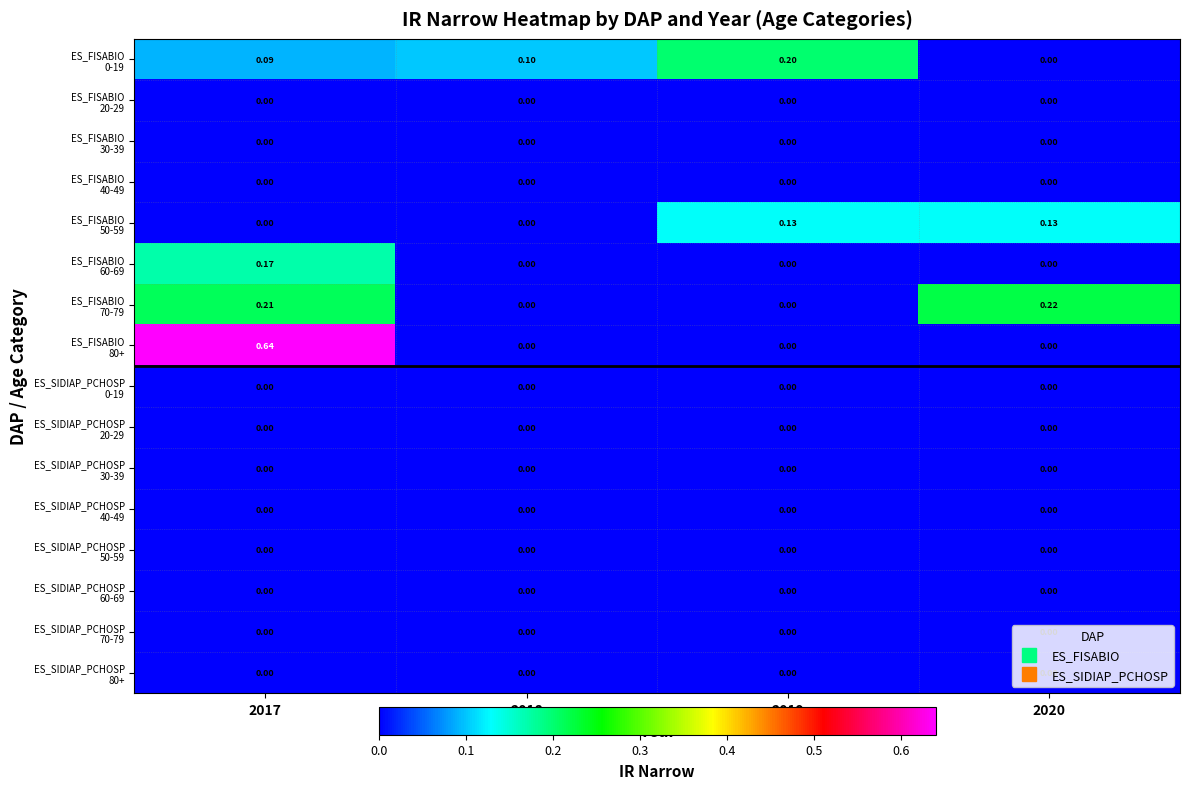

At which category is the sum across all series the highest?

2017